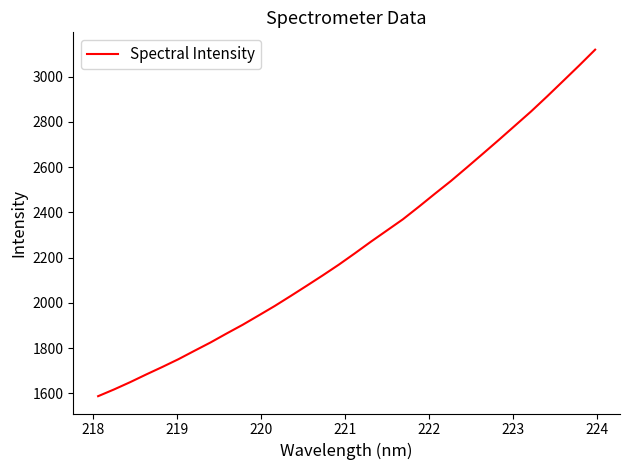

What is the maximum value shown in the chart?

3119.1